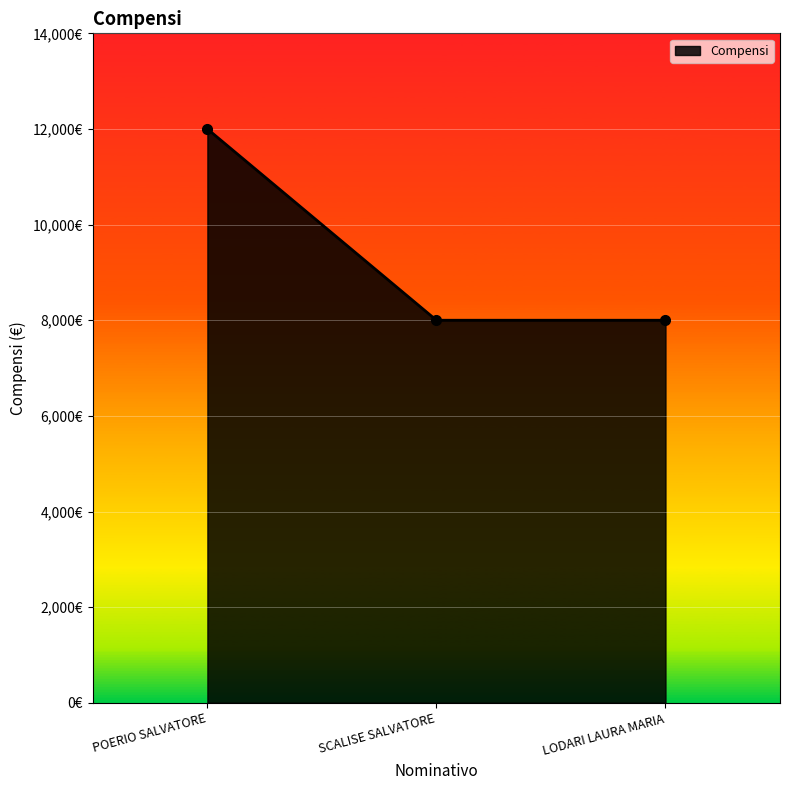

Does the chart have visible grid lines?

Yes